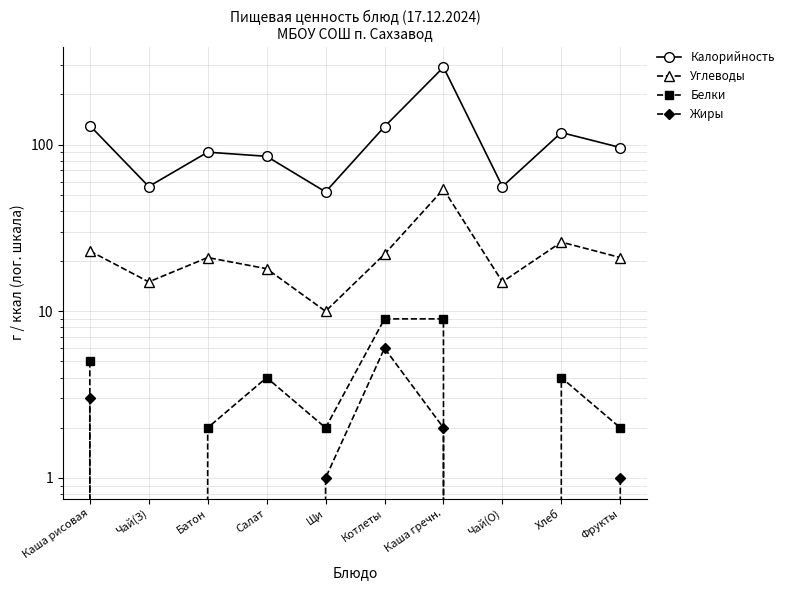

Where is Калорийность nearest to the value 171?

Каша рисовая